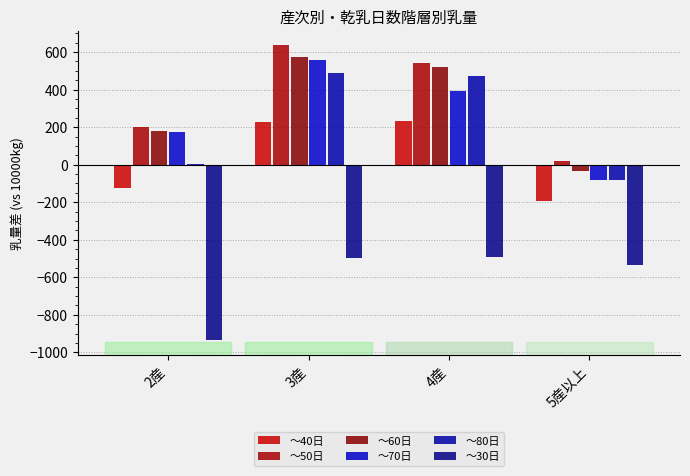

How many distinct data groups are displayed?

6